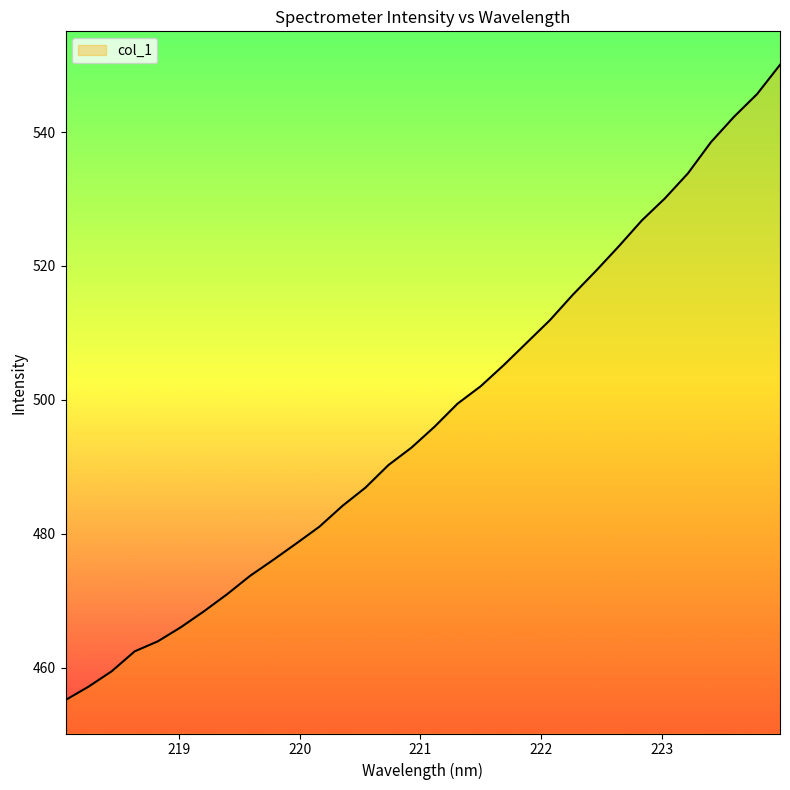

What is the average value?

497.3